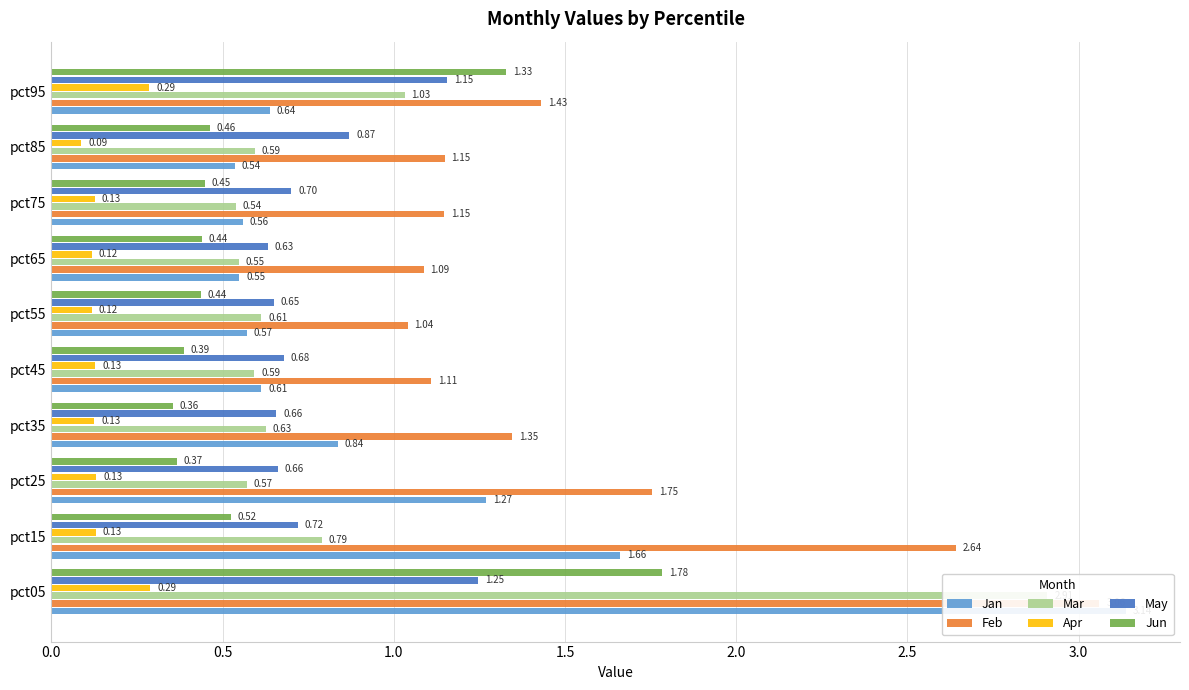

What is the average value of the Jun series?

0.7